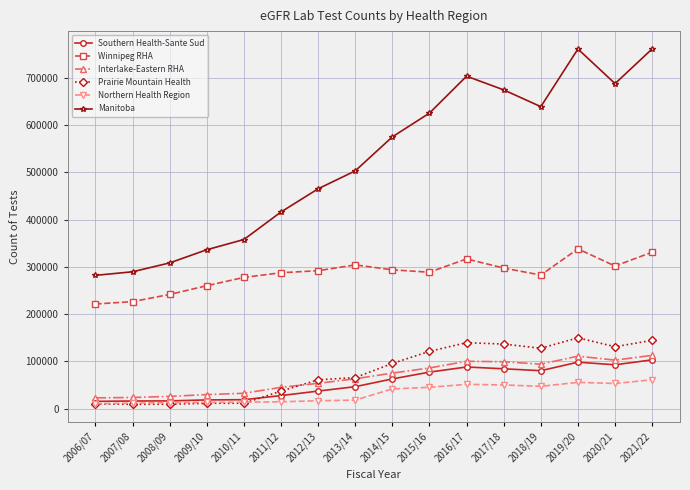

What is the sum of all Northern Health Region values?

513722